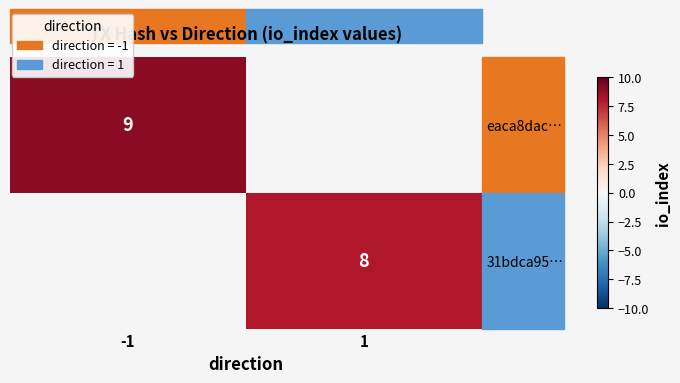

At which category does the chart reach its peak across all series?

-1